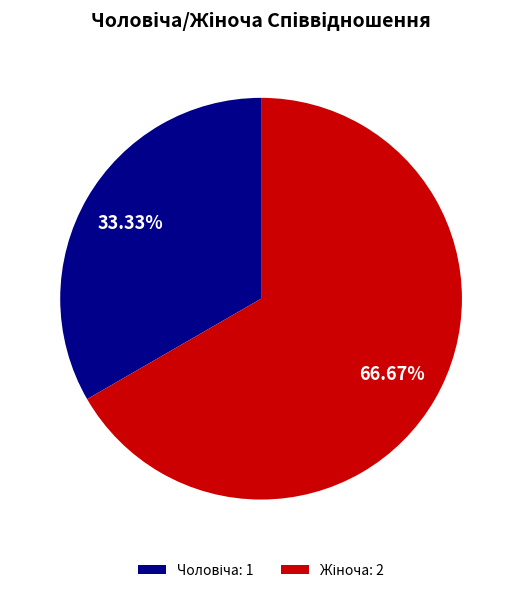

Is there any slice that represents more than half of the pie?

Yes